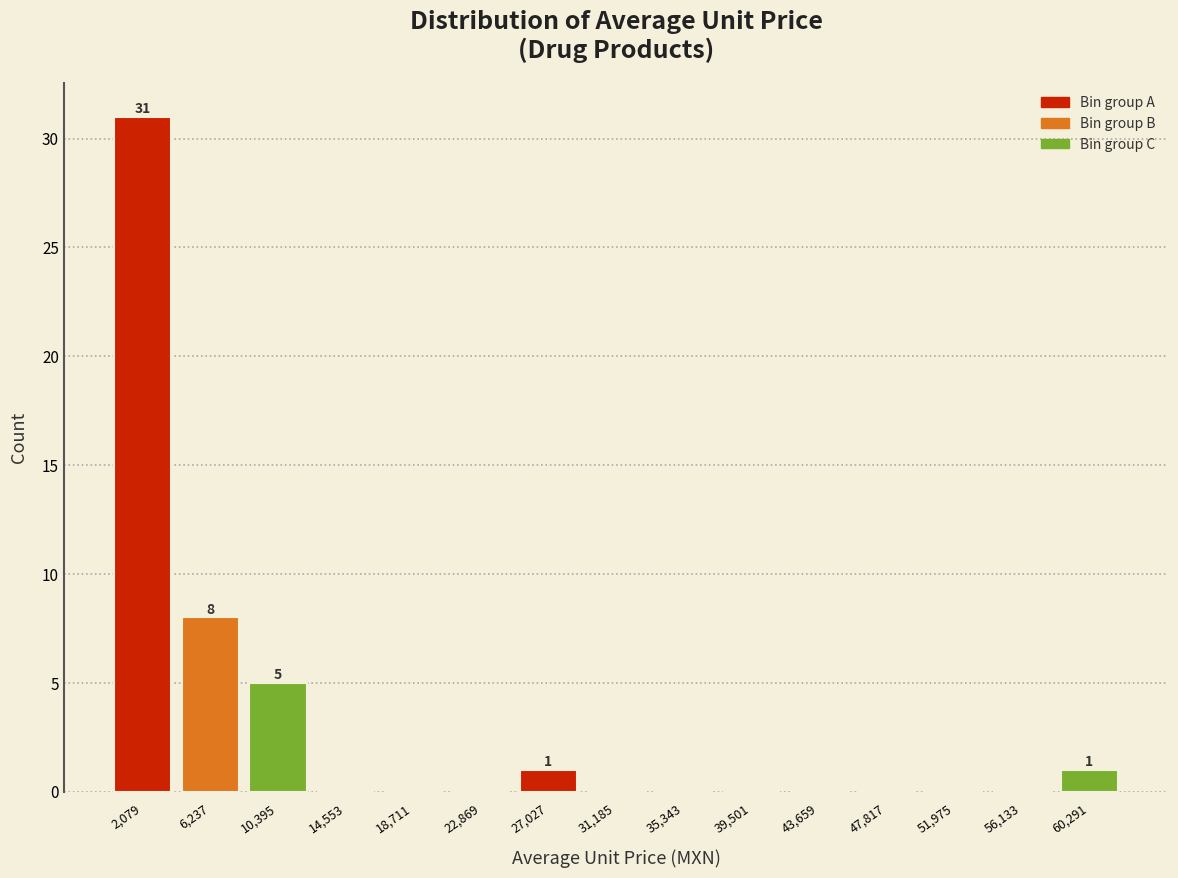

Which range on the x-axis has the tallest bar?

0 to 4000